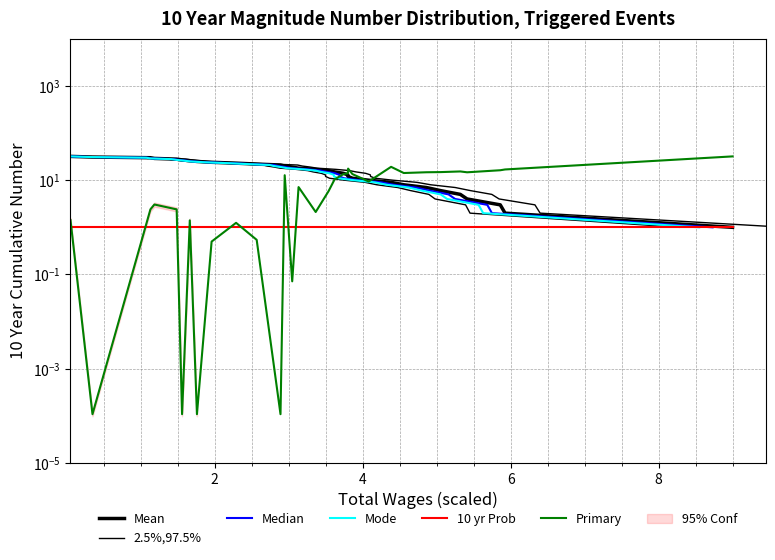

What are all the series names shown in the legend?

Mean, 2.5%,97.5%, Median, Mode, 10 yr Prob, Primary